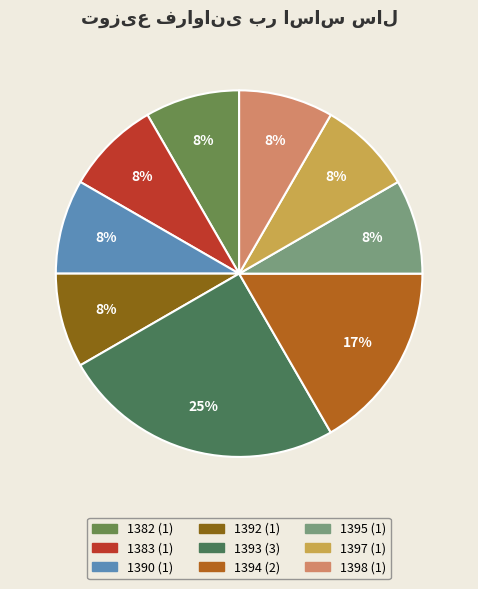

How much of the chart is everything except 1393?

75.0%